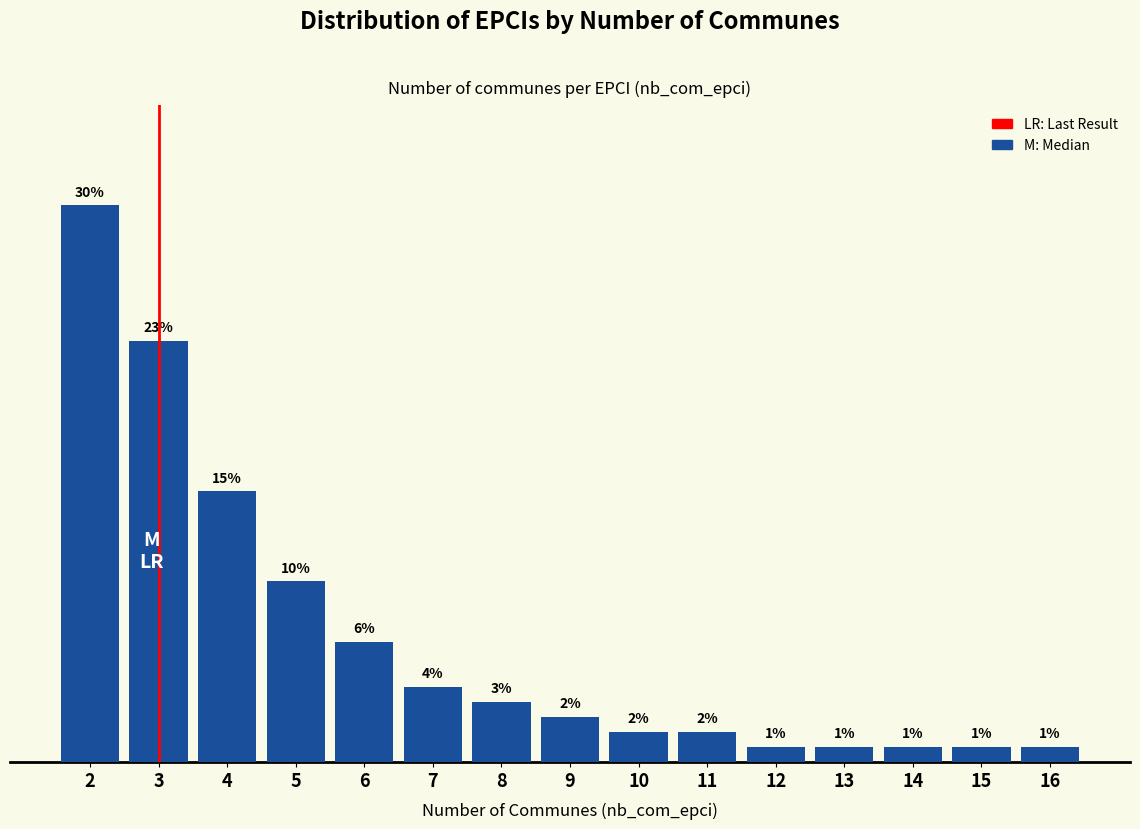

List the labels in order of value, smallest first.

12, 13, 14, 15, 16, 10, 11, 9, 8, 7, 6, 5, 4, 3, 2